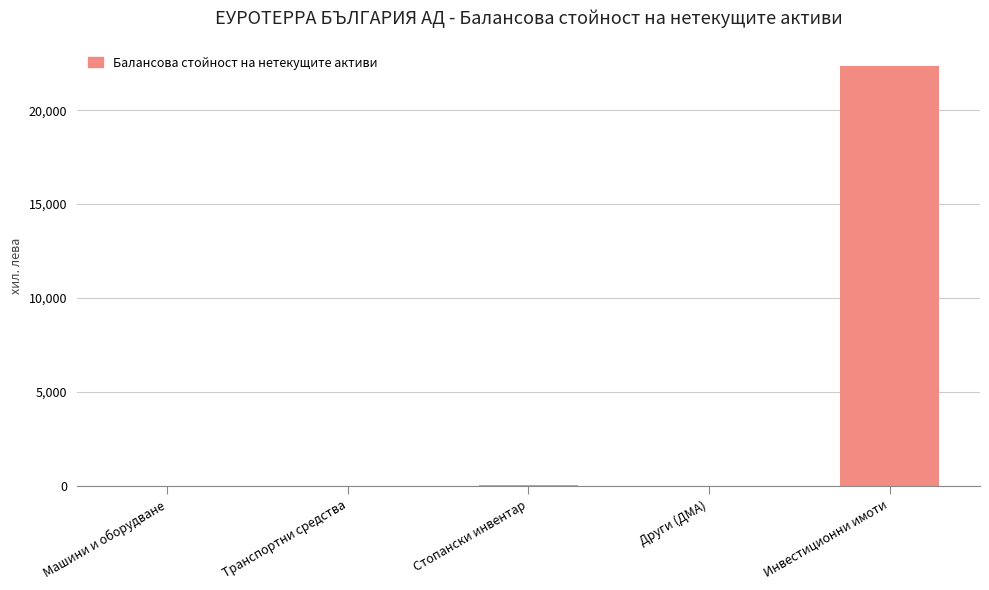

What is the maximum value shown in the chart?

22346